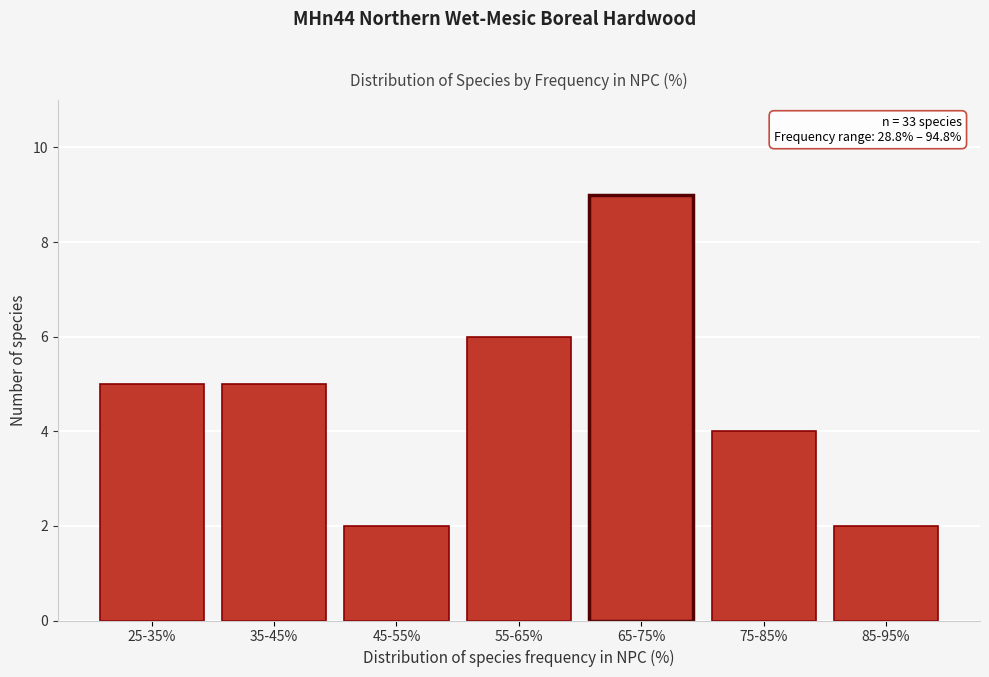

Reading left to right, extract all data points from this chart.

5	5	2	6	9	4	2